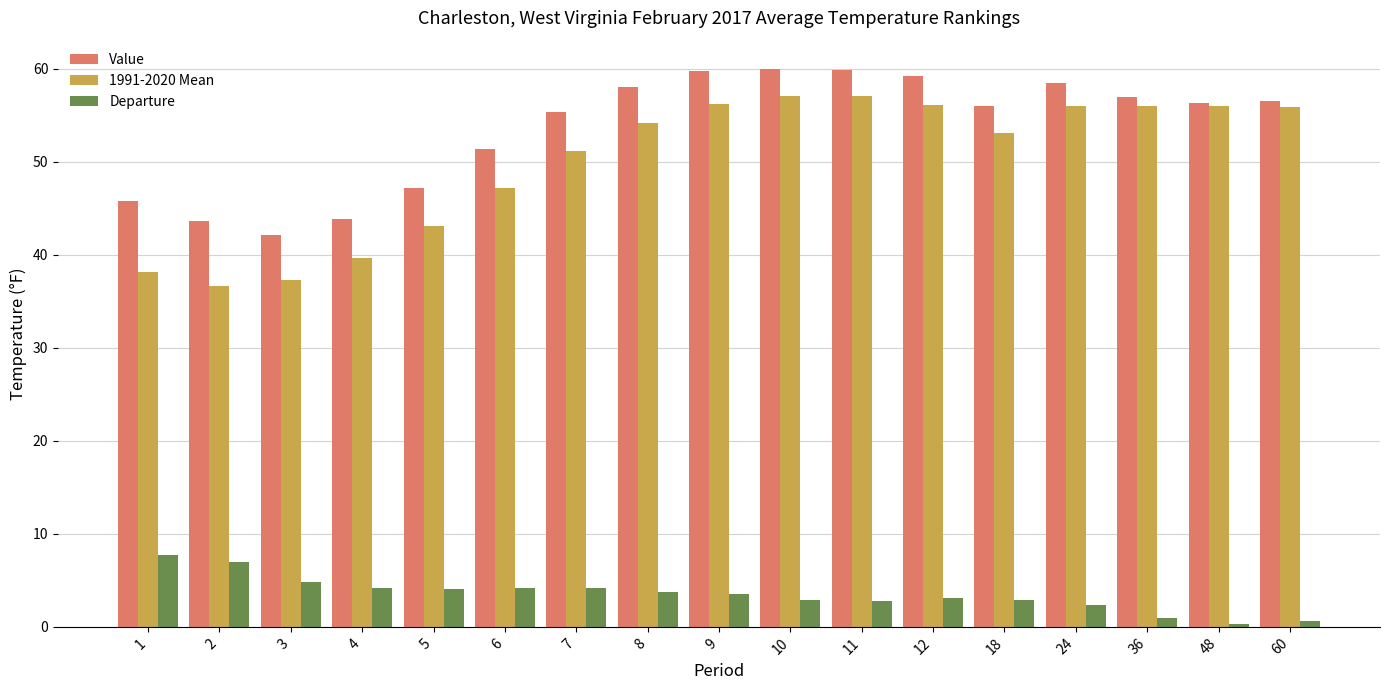

What is the total value across all series at 7?

110.6